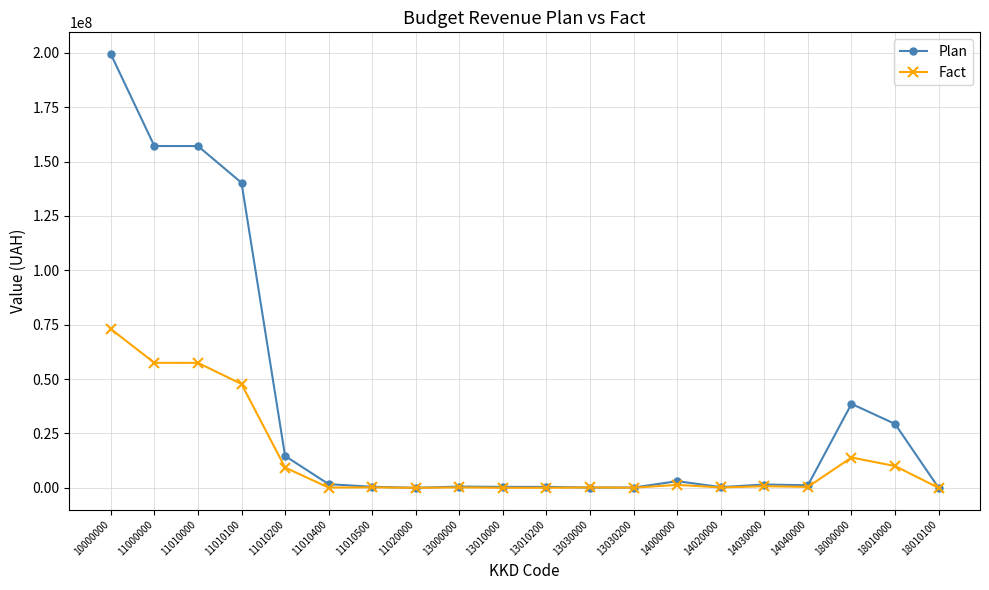

Does the chart display data point markers on the line(s)?

Yes